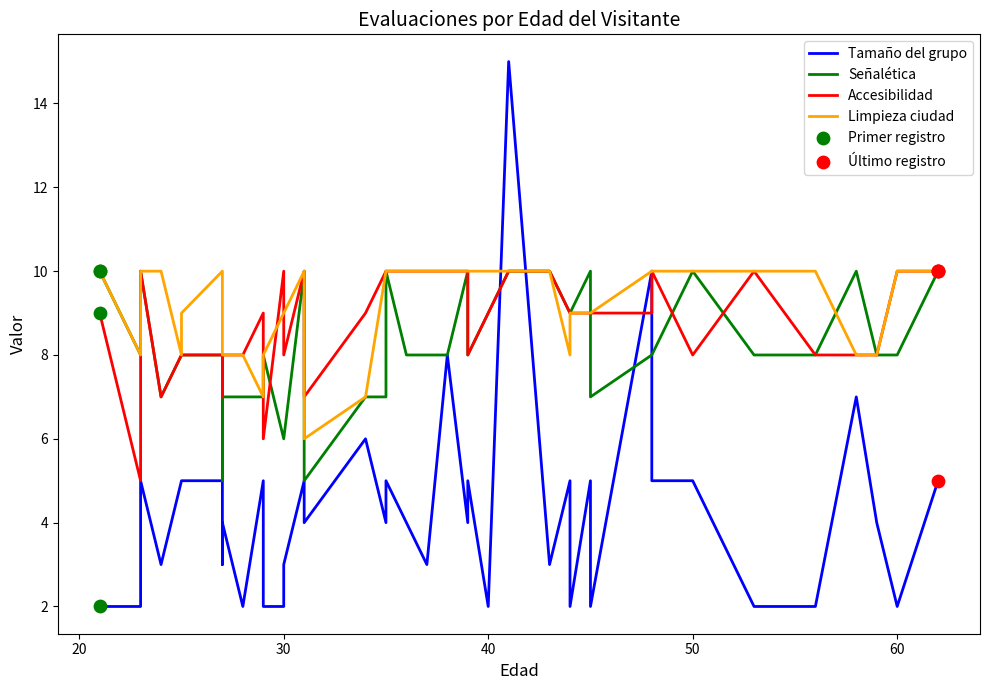

Which series contains the highest Y value?

Tamaño del grupo